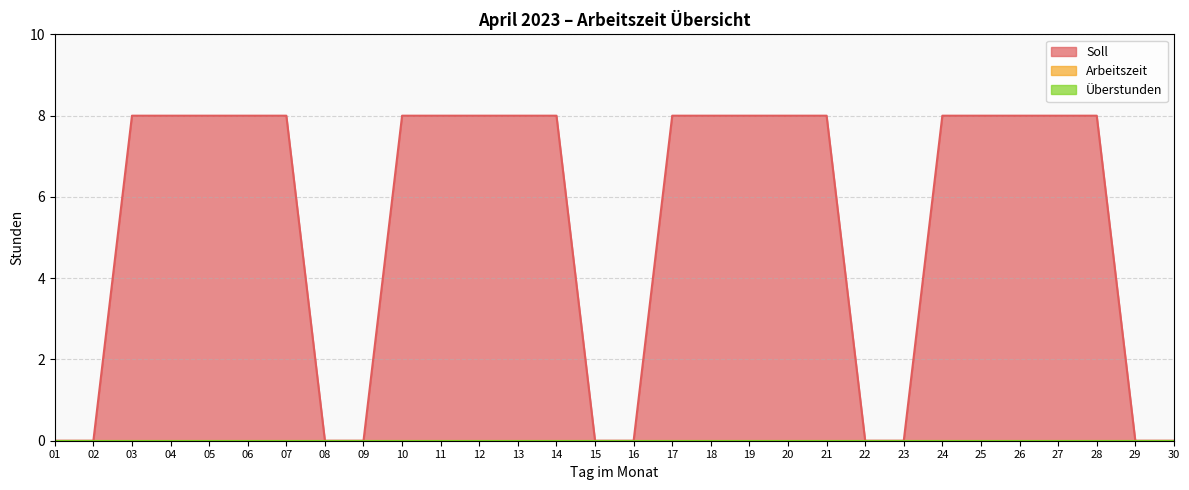

True or false: Überstunden and Soll intersect in this chart.

False